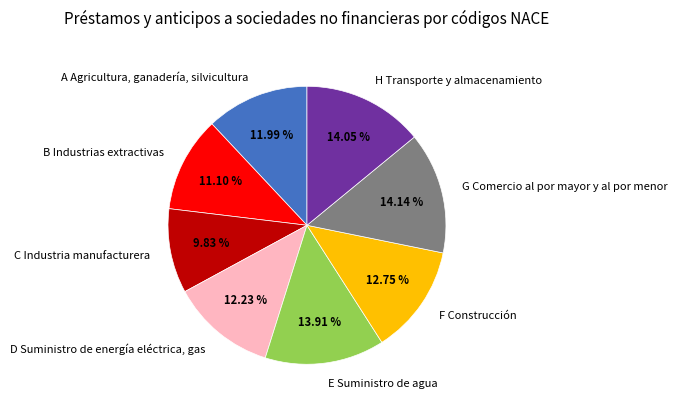

Combined, what portion of the pie is A Agricultura, ganadería, silvicultura and B Industrias extractivas?

23.1%